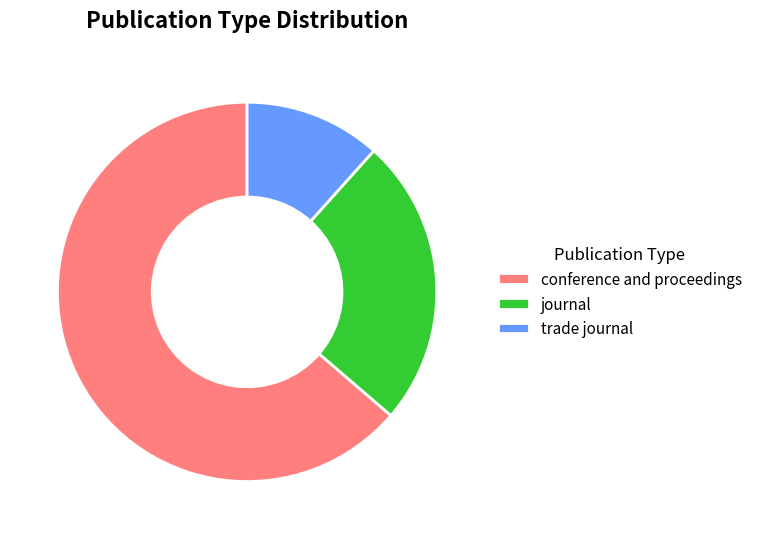

What is the majority slice?

conference and proceedings